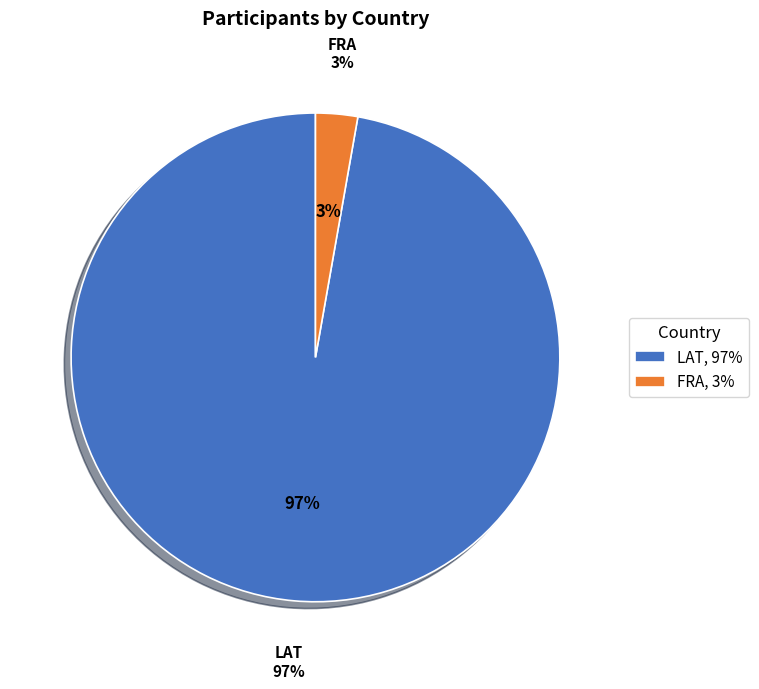

The FRA slice represents 1% of the pie. True or false?

False